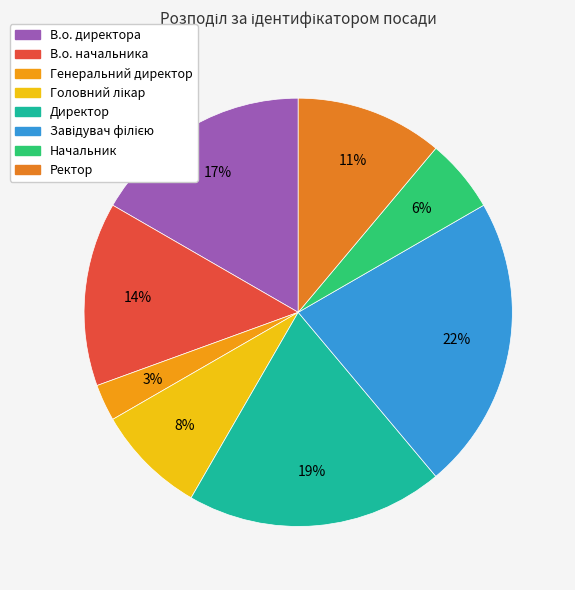

Is there a majority slice in this chart?

No